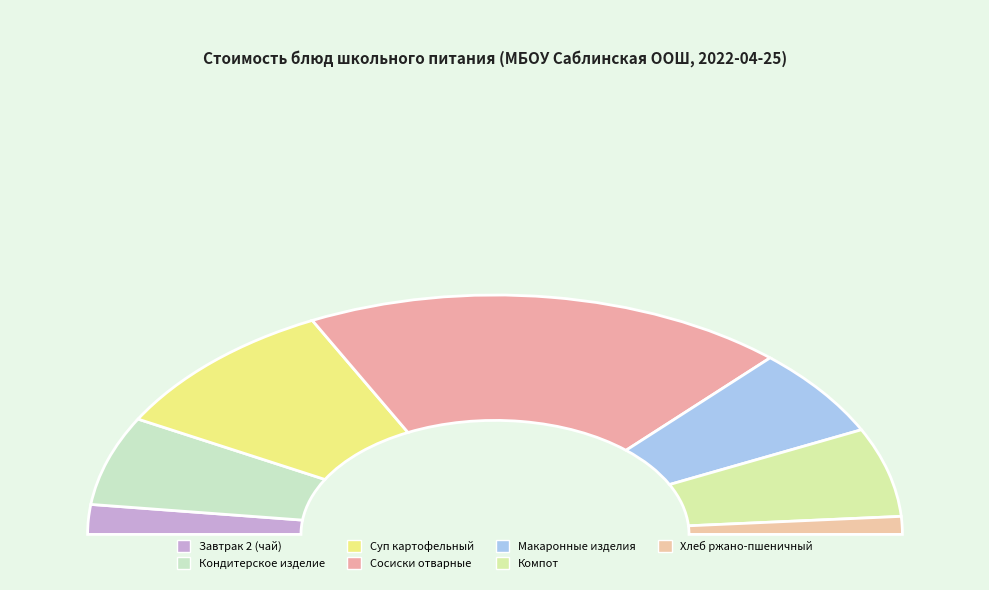

Rank the categories by value from lowest to highest.

Хлеб ржано-пшеничный, Завтрак 2 (чай), Кондитерское изделие, Макаронные изделия, Компот, Суп картофельный, Сосиски отварные